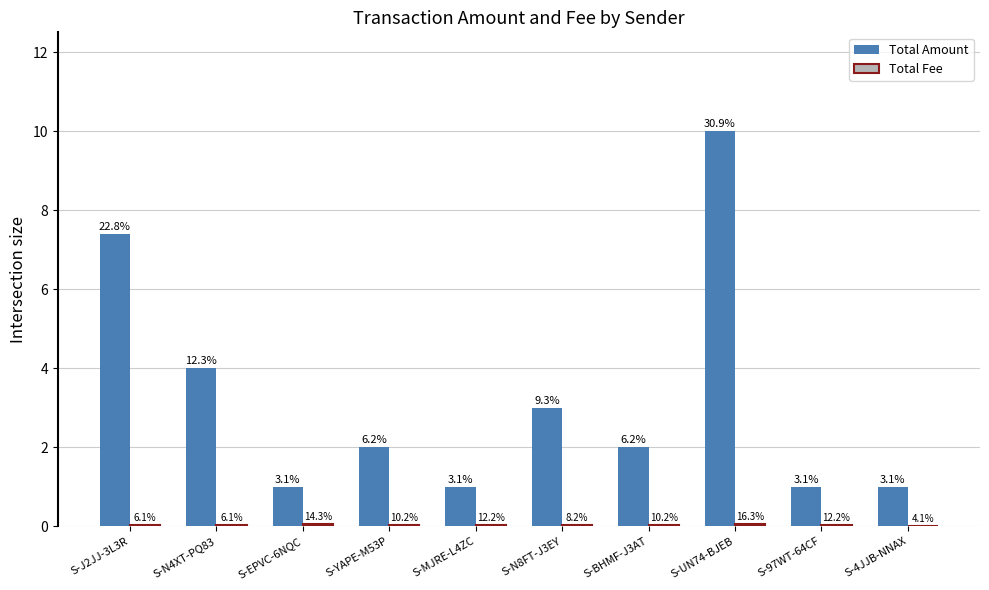

List the series in order of their peak value, lowest first.

Total Fee, Total Amount